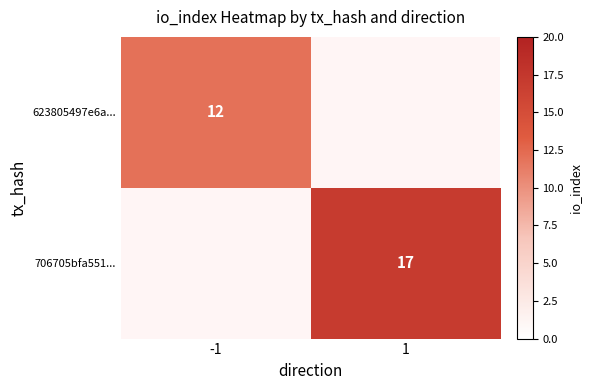

The value of 623805497e6a... at -1 is 4. True or false?

False